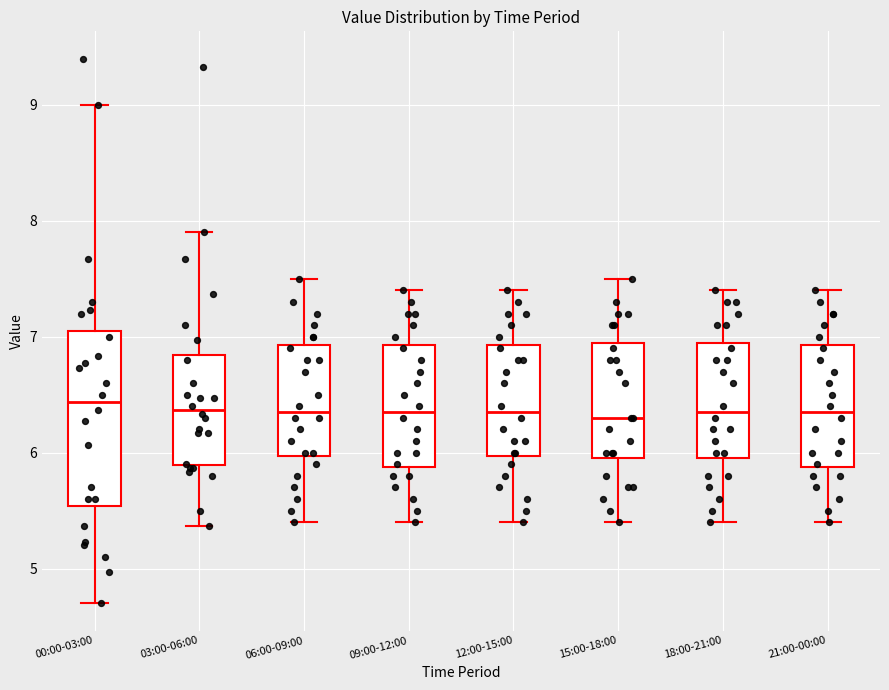

Reading left to right, transcribe this box plot: for each box, give where its median line is, the range the box spans, and where its two whiskers end, as read against the y-axis. The values are not printed on the chart, so give them approximately, as read against the axis.

00:00-03:00: median 6.4, box 5.5 to 7.1, whiskers 4.7 to 9.0
03:00-06:00: median 6.4, box 5.9 to 6.8, whiskers 5.4 to 7.9
06:00-09:00: median 6.4, box 6.0 to 6.9, whiskers 5.4 to 7.5
09:00-12:00: median 6.4, box 5.9 to 6.9, whiskers 5.4 to 7.4
12:00-15:00: median 6.4, box 6.0 to 6.9, whiskers 5.4 to 7.4
15:00-18:00: median 6.3, box 6.0 to 7.0, whiskers 5.4 to 7.5
18:00-21:00: median 6.4, box 6.0 to 7.0, whiskers 5.4 to 7.4
21:00-00:00: median 6.4, box 5.9 to 6.9, whiskers 5.4 to 7.4